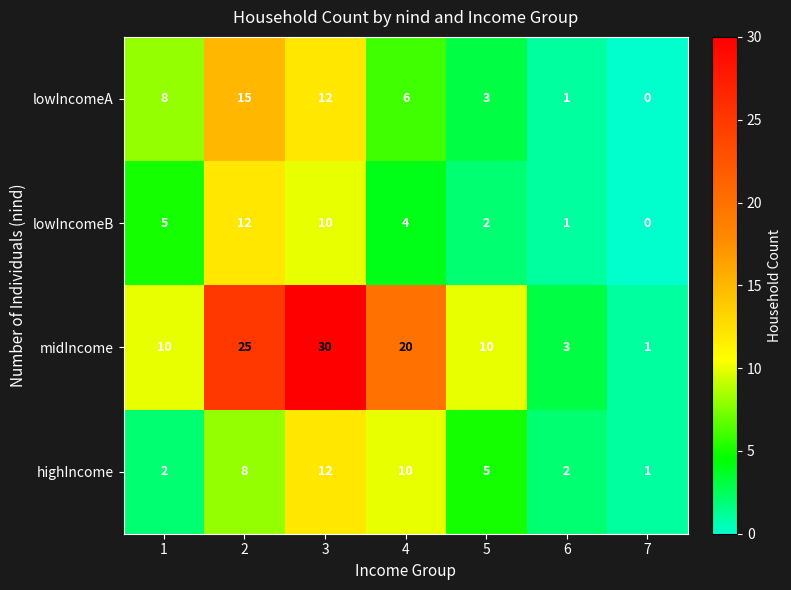

At which label does highIncome reach its minimum?

7